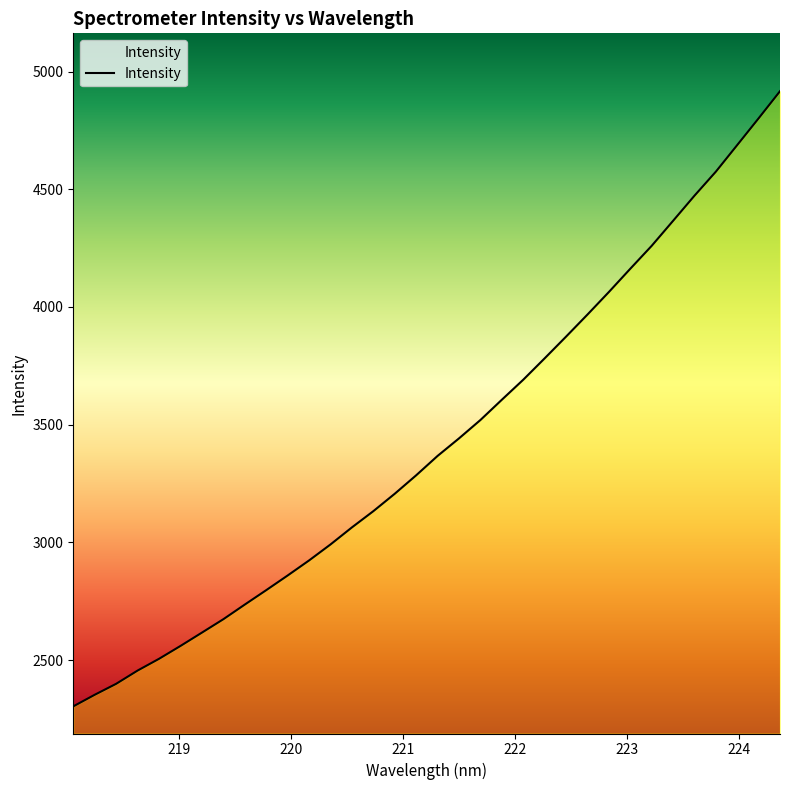

What is the minimum value shown in the chart?

2303.9